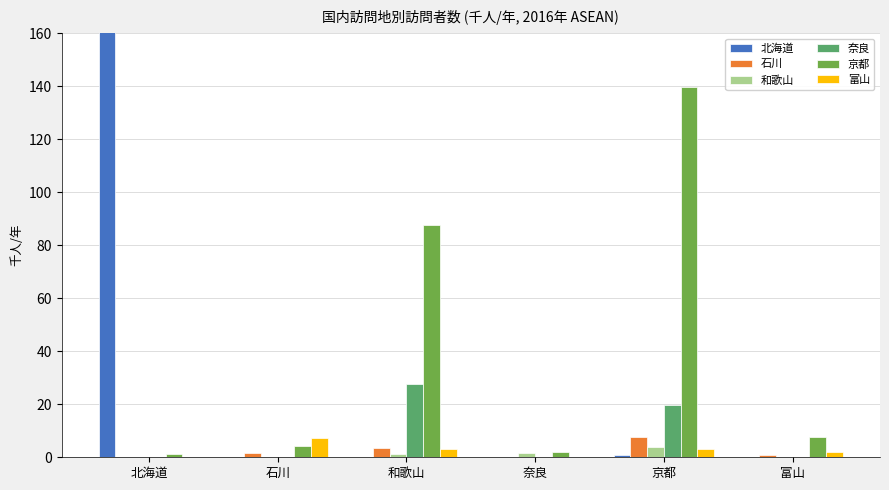

List the series in order of their peak value, highest first.

北海道, 京都, 奈良, 石川, 富山, 和歌山